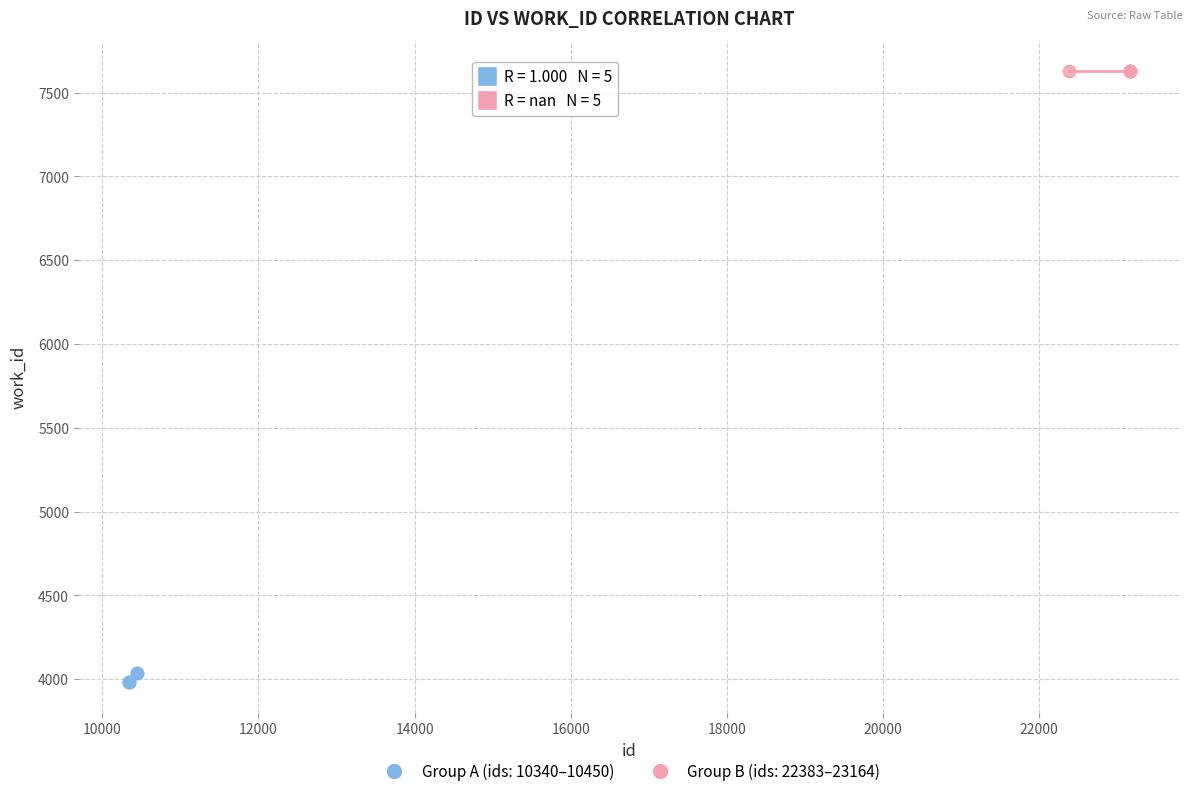

Which series contains the lowest Y value?

Group A (ids: 10340–10450)